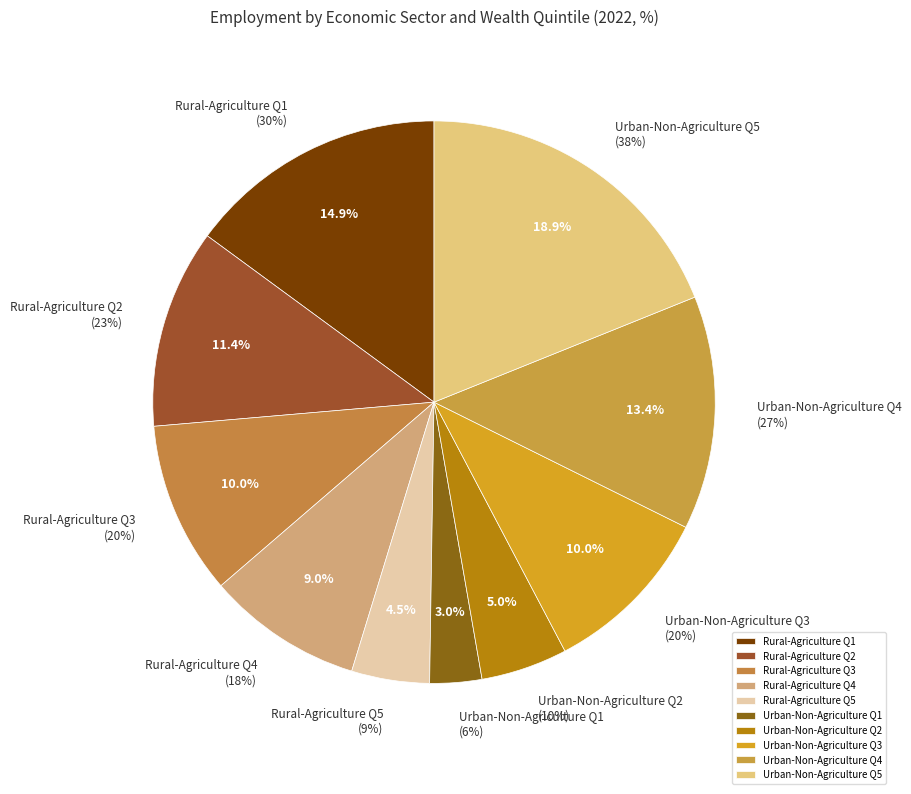

To the nearest percent, what is the combined percentage of Urban-Non-Agriculture Q5 and Urban-Non-Agriculture Q2?

24%